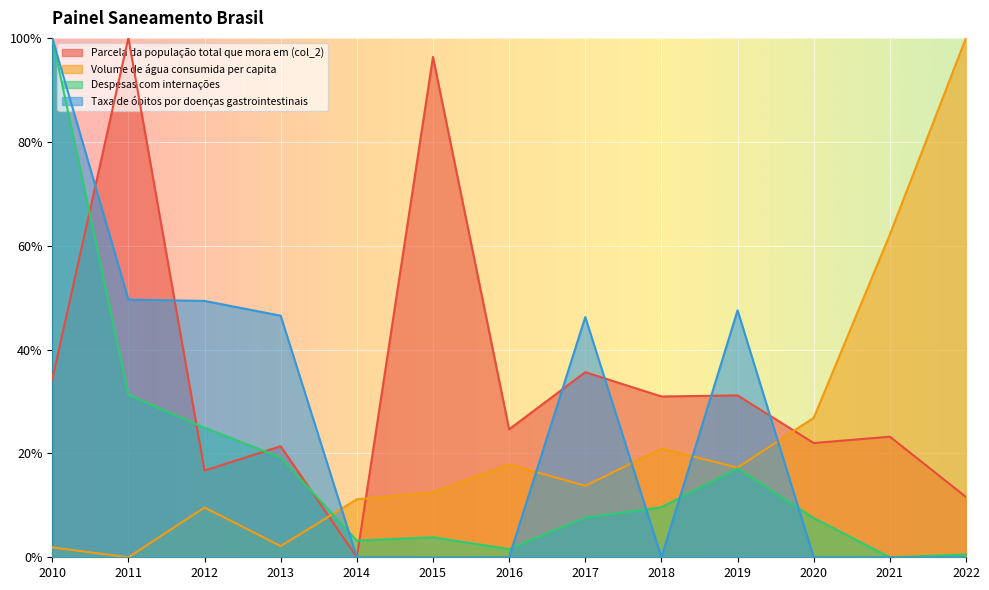

Between 2012 and 2016, which series saw the biggest shift?

Taxa de óbitos por doenças gastrointestinais